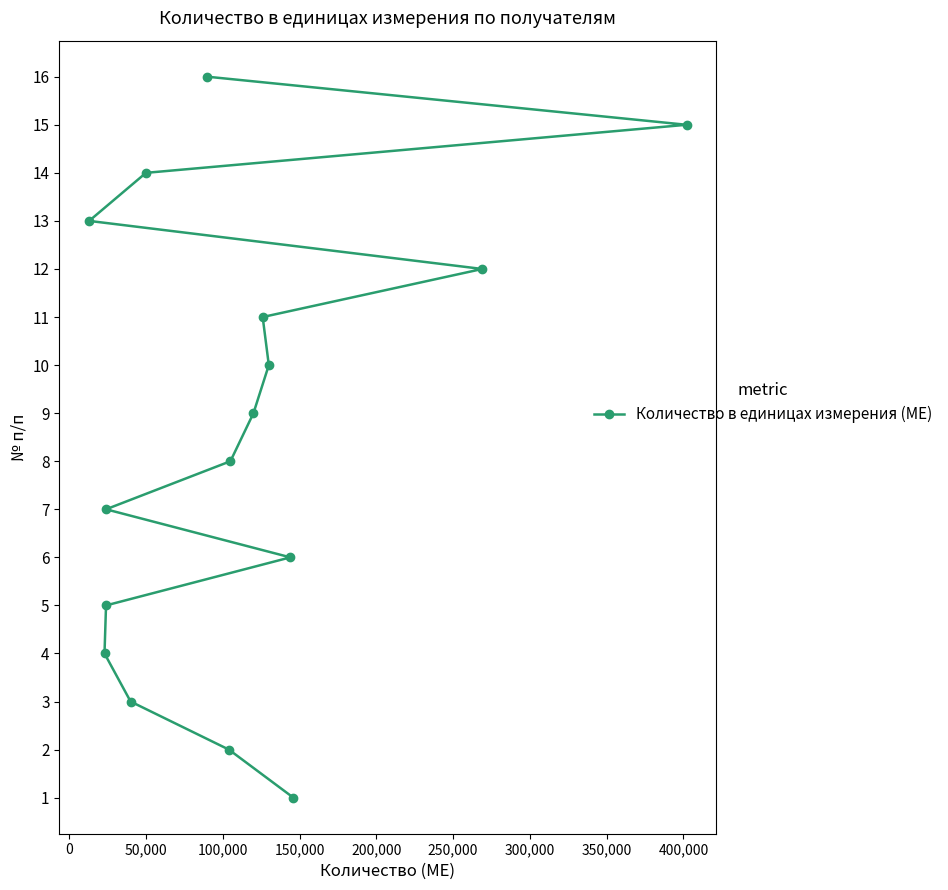

Where does the data first go above 8?

400,000